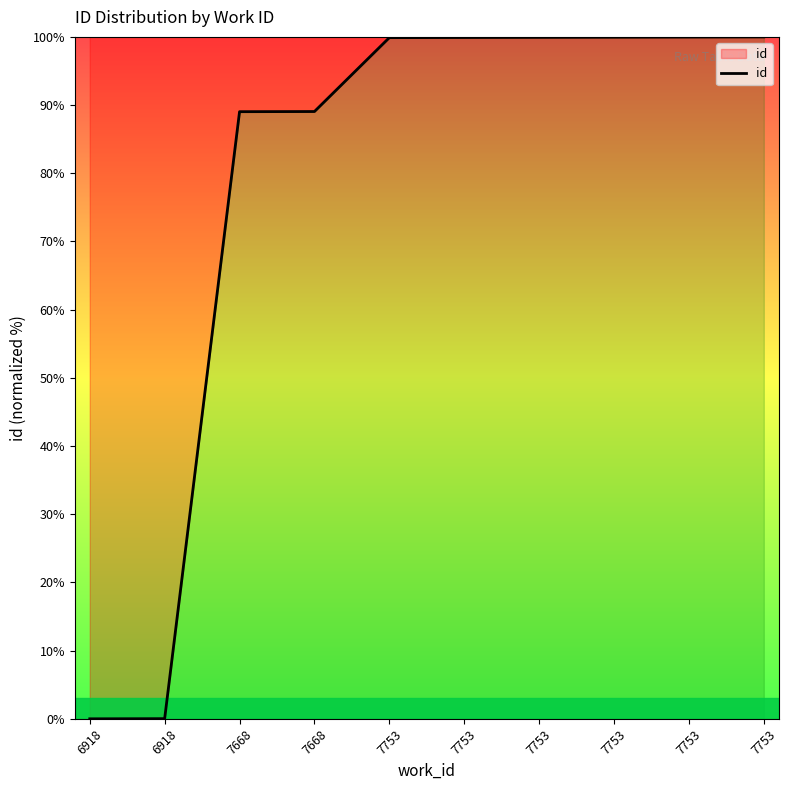

What is the value of the 10th point from the left?

99.9